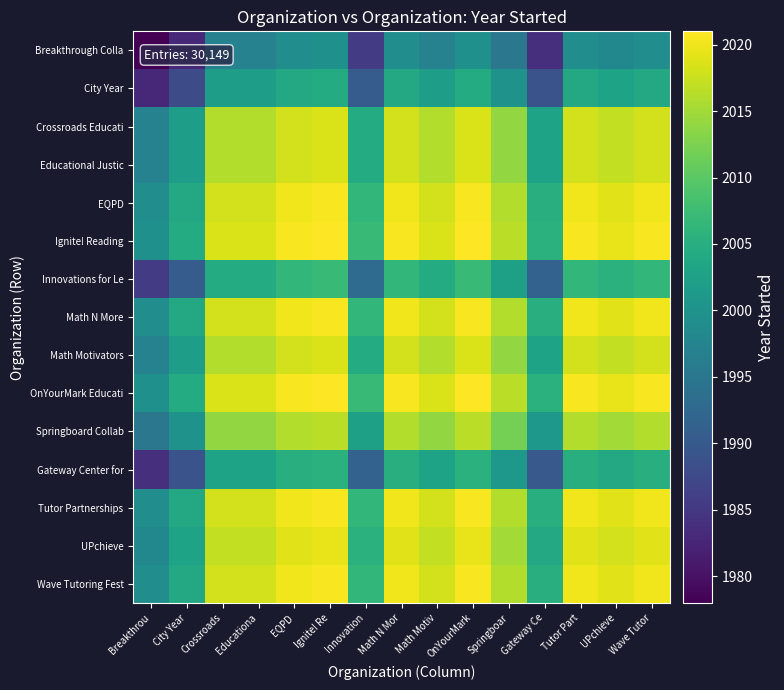

List the series in order of their peak value, lowest first.

Breakthrough Colla, City Year, Gateway Center for, Innovations for Le, Springboard Collab, Crossroads Educati, Educational Justic, Math Motivators, UPchieve, EQPD, Math N More, Tutor Partnerships, Wave Tutoring Fest, Ignite! Reading, OnYourMark Educati